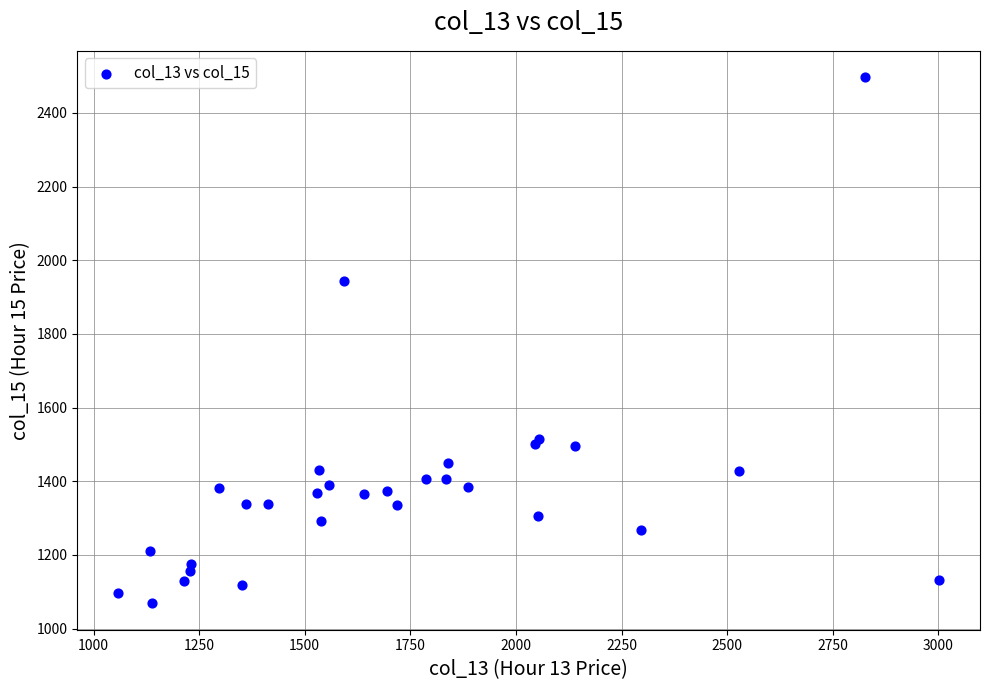

What Y value in the scatter plot is closest to 1782?

1943.8